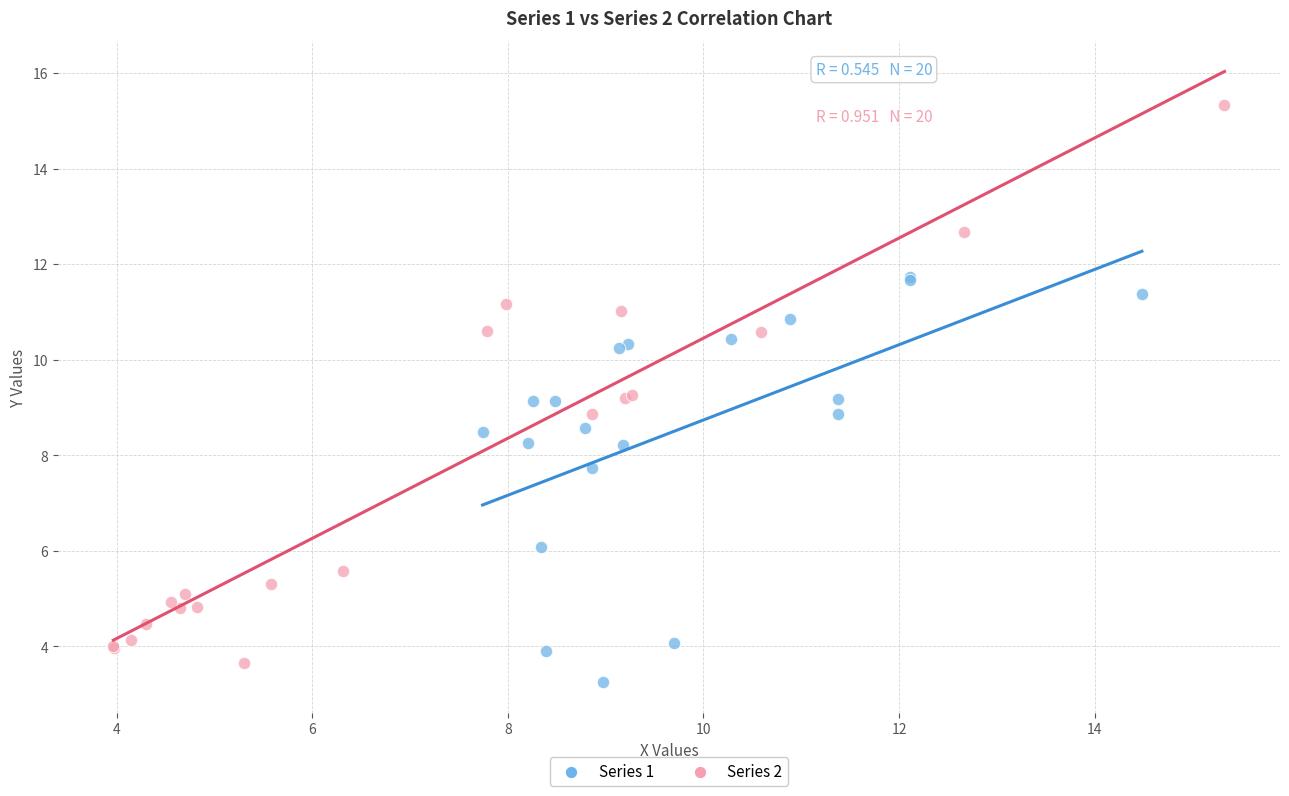

Which series has the largest Y range (max minus min)?

Series 2